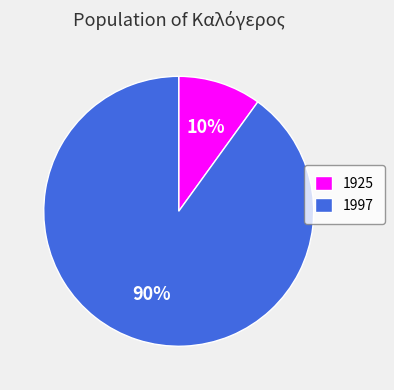

True or false: 1997 accounts for 90% of the total.

True